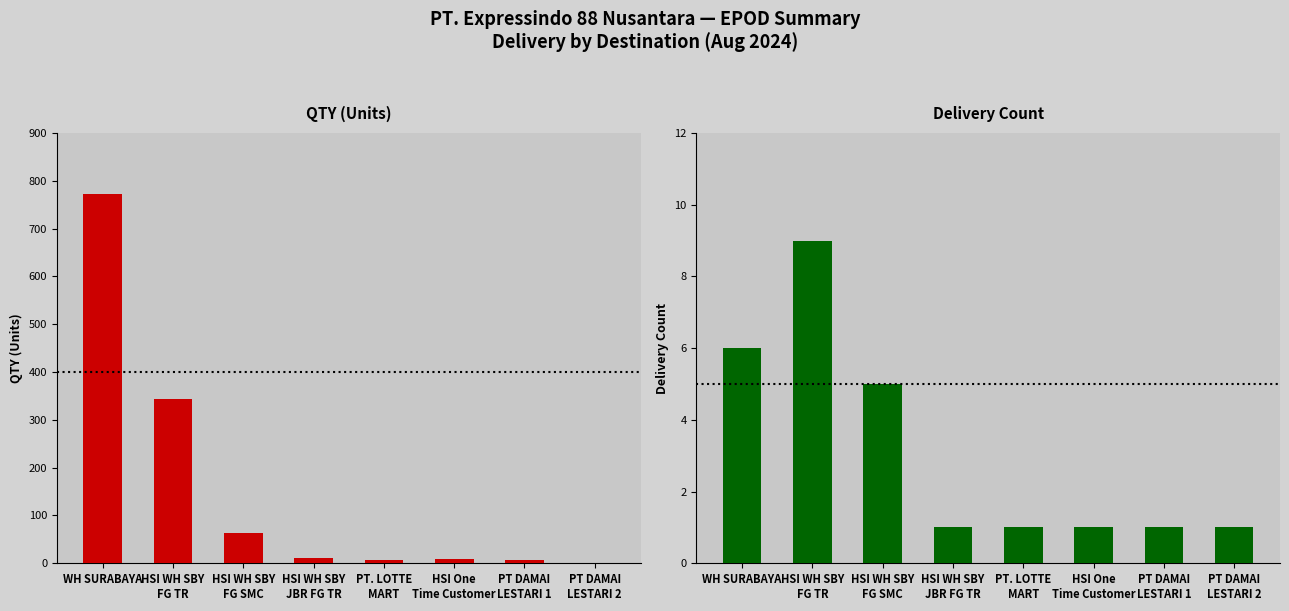

Rank the series at PT DAMAI
LESTARI 2 from highest to lowest value.

QTY, Delivery Count